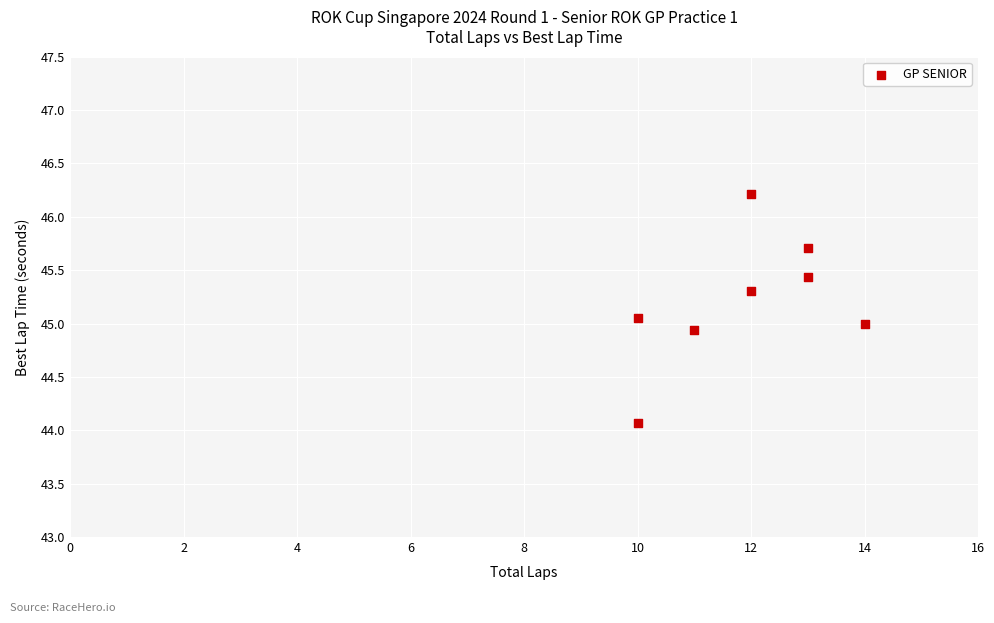

What is the average X value?

11.9